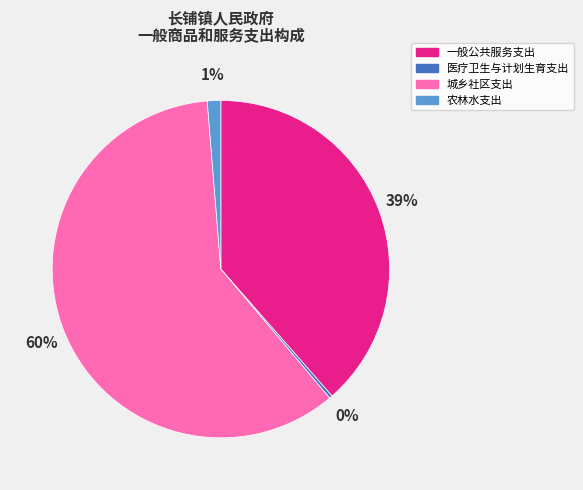

Is the sum of 医疗卫生与计划生育支出 and 城乡社区支出 greater than half?

Yes